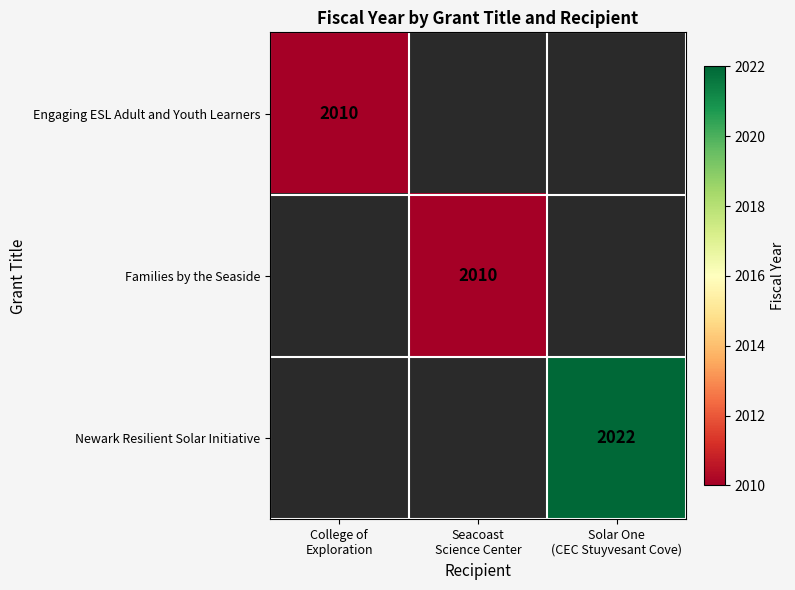

Which series has the largest range (max minus min)?

Engaging ESL Adult and Youth Learners